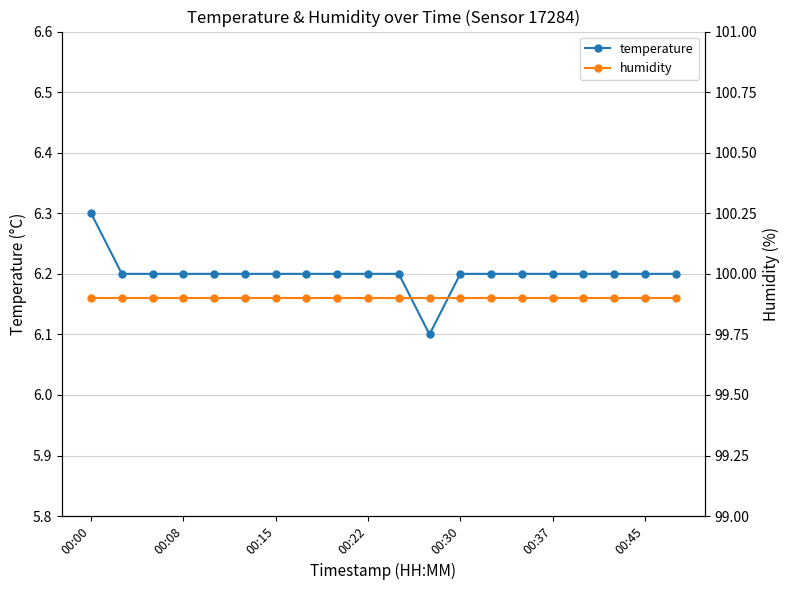

What is the maximum value for temperature?

6.3